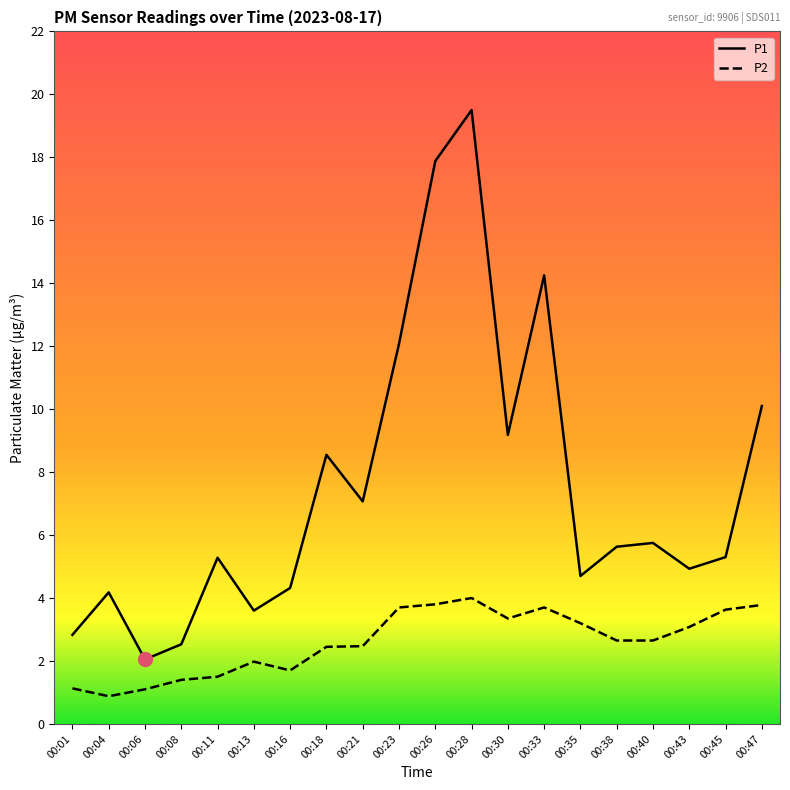

At 00:04, list the series in order from smallest to largest.

P2, P1